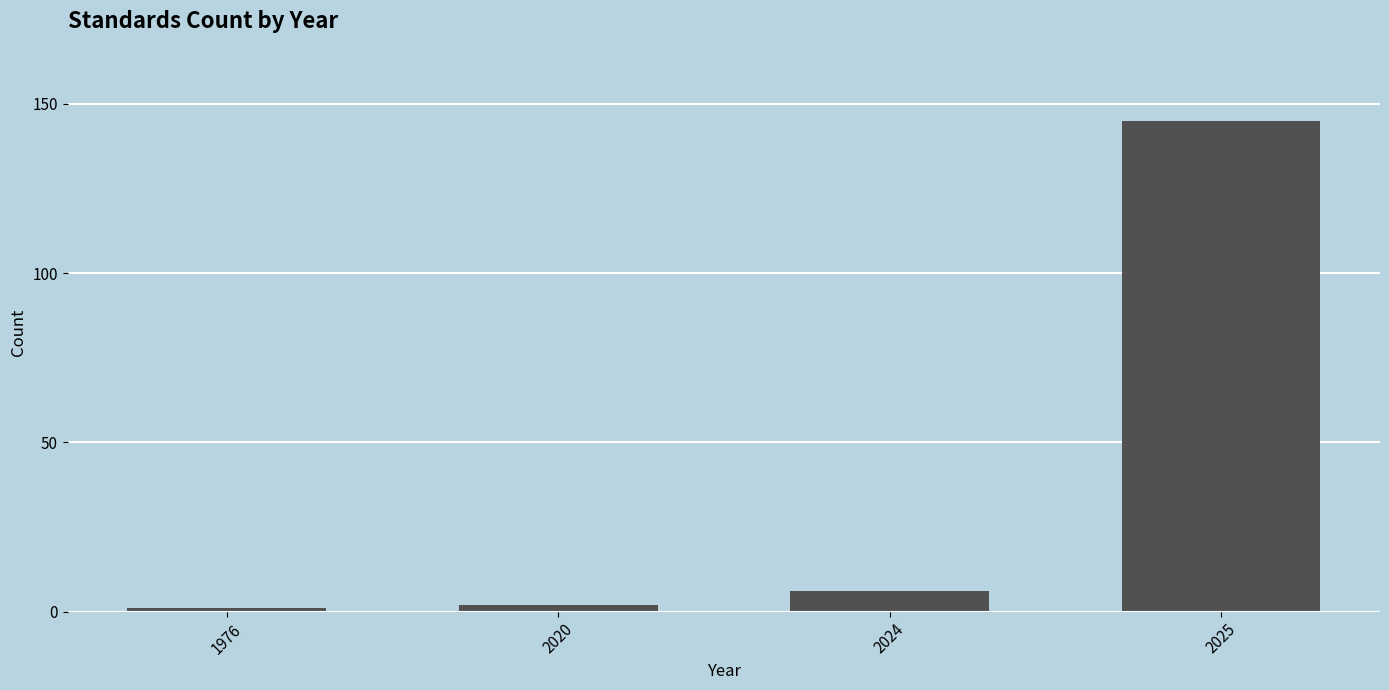

Reading left to right, extract all data points from this chart.

1	2	6	145